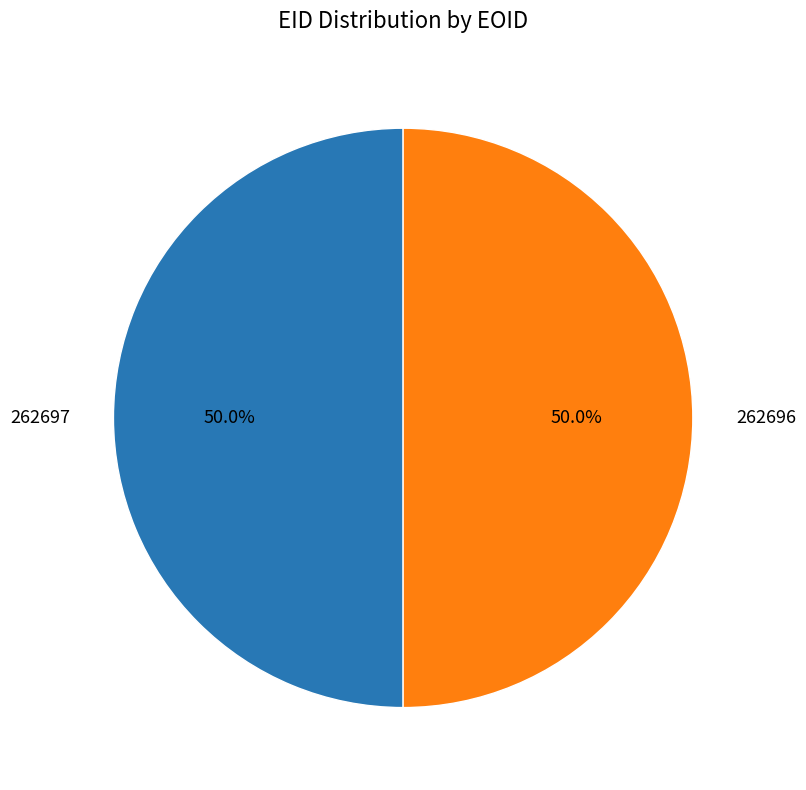

Count the number of slices in the pie.

2